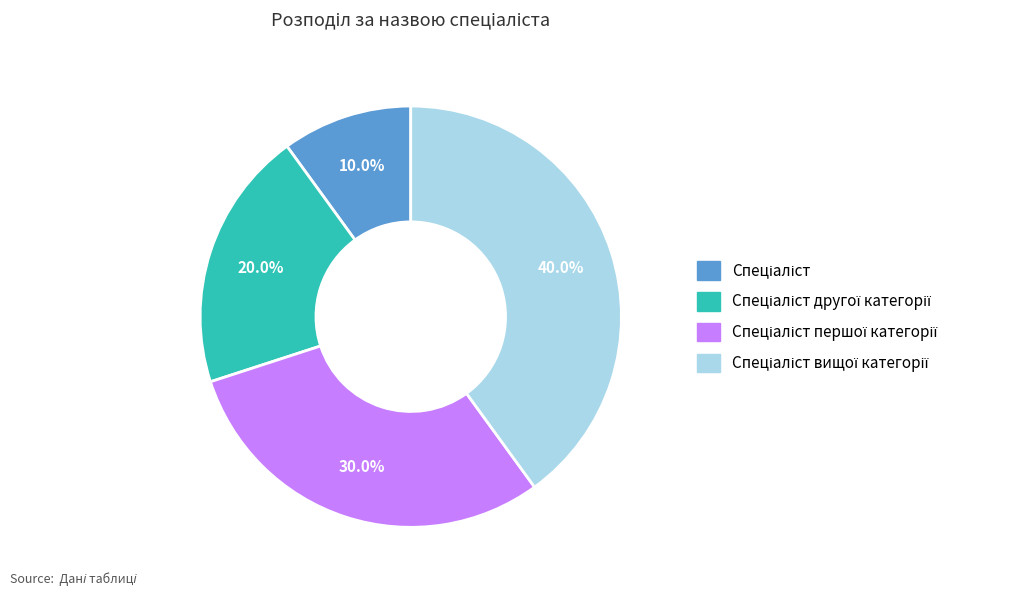

Is there any slice that represents more than half of the pie?

No